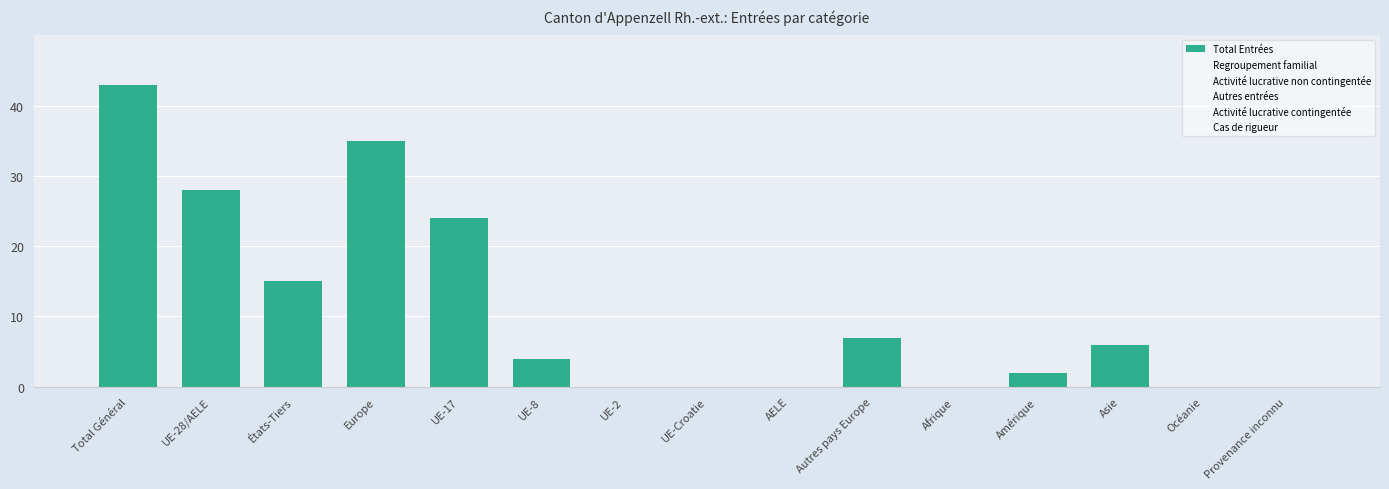

Reading left to right, transcribe all the data shown in this chart.

Total Entrées: Total Général=43	UE-28/AELE=28	États-Tiers=15	Europe=35	UE-17=24	UE-8=4	UE-2=0	UE-Croatie=0	AELE=0	Autres pays Europe=7	Afrique=0	Amérique=2	Asie=6	Océanie=0	Provenance inconnu=0
Regroupement familial: Total Général=0	UE-28/AELE=0	États-Tiers=0	Europe=0	UE-17=0	UE-8=0	UE-2=0	UE-Croatie=0	AELE=0	Autres pays Europe=0	Afrique=0	Amérique=0	Asie=0	Océanie=0	Provenance inconnu=0
Activité lucrative non contingentée: Total Général=0	UE-28/AELE=0	États-Tiers=0	Europe=0	UE-17=0	UE-8=0	UE-2=0	UE-Croatie=0	AELE=0	Autres pays Europe=0	Afrique=0	Amérique=0	Asie=0	Océanie=0	Provenance inconnu=0
Autres entrées: Total Général=0	UE-28/AELE=0	États-Tiers=0	Europe=0	UE-17=0	UE-8=0	UE-2=0	UE-Croatie=0	AELE=0	Autres pays Europe=0	Afrique=0	Amérique=0	Asie=0	Océanie=0	Provenance inconnu=0
Activité lucrative contingentée: Total Général=0	UE-28/AELE=0	États-Tiers=0	Europe=0	UE-17=0	UE-8=0	UE-2=0	UE-Croatie=0	AELE=0	Autres pays Europe=0	Afrique=0	Amérique=0	Asie=0	Océanie=0	Provenance inconnu=0
Cas de rigueur: Total Général=0	UE-28/AELE=0	États-Tiers=0	Europe=0	UE-17=0	UE-8=0	UE-2=0	UE-Croatie=0	AELE=0	Autres pays Europe=0	Afrique=0	Amérique=0	Asie=0	Océanie=0	Provenance inconnu=0